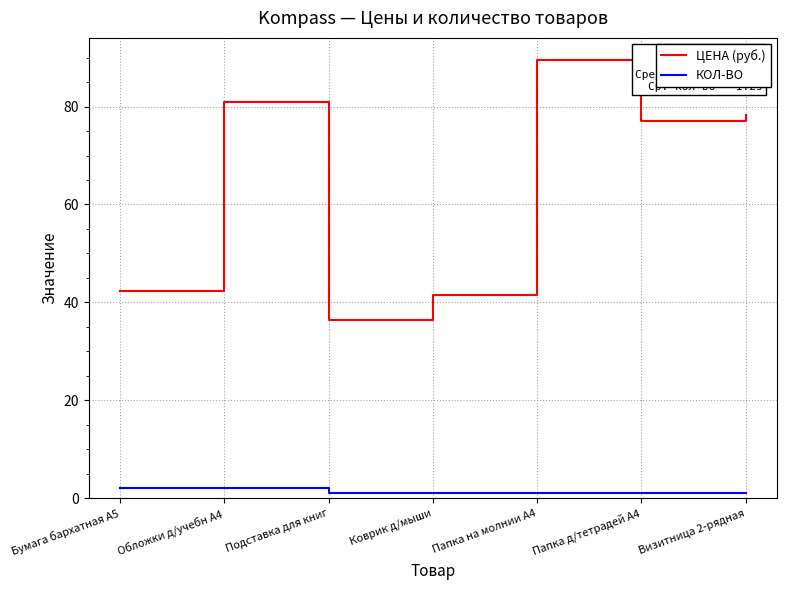

Which category has the highest value in the ЦЕНА (руб.) series?

Папка на молнии А4